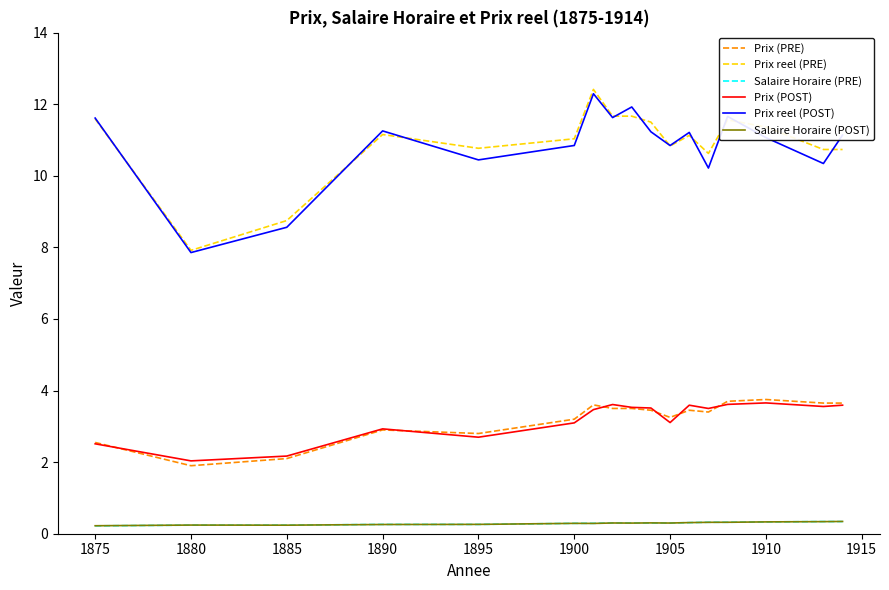

True or false: Prix reel (PRE) and Salaire Horaire (PRE) intersect in this chart.

False